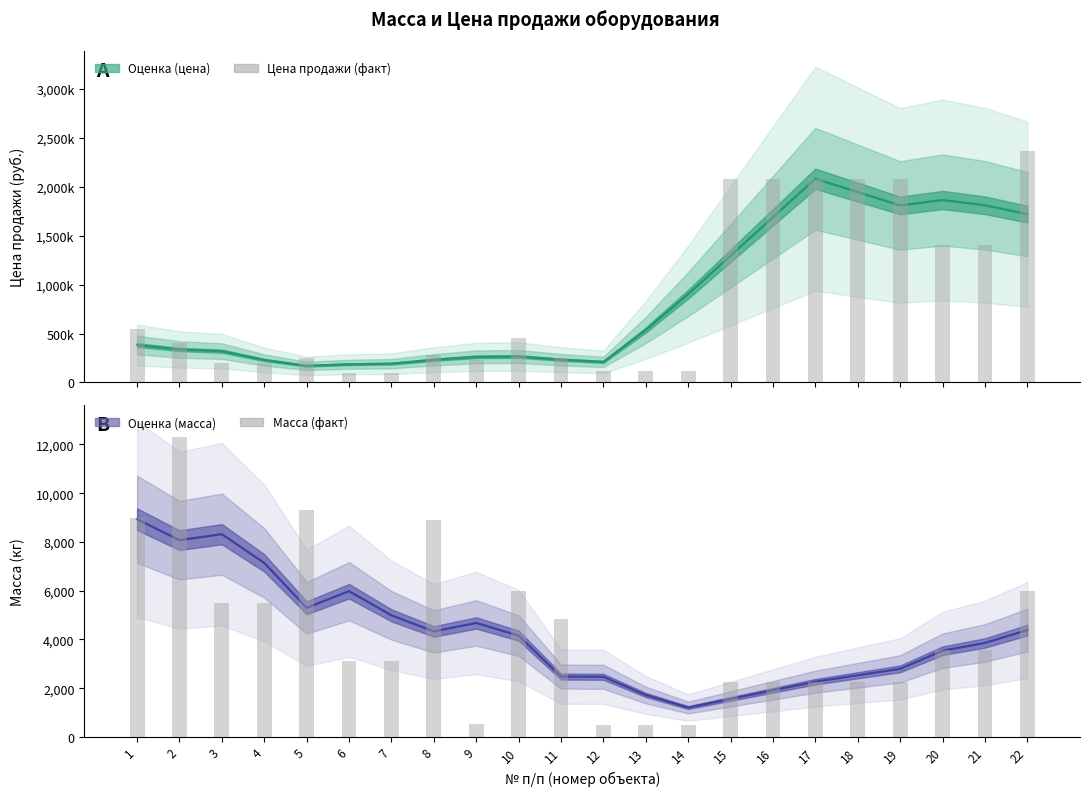

What is the minimum value for Цена продажи?

100000